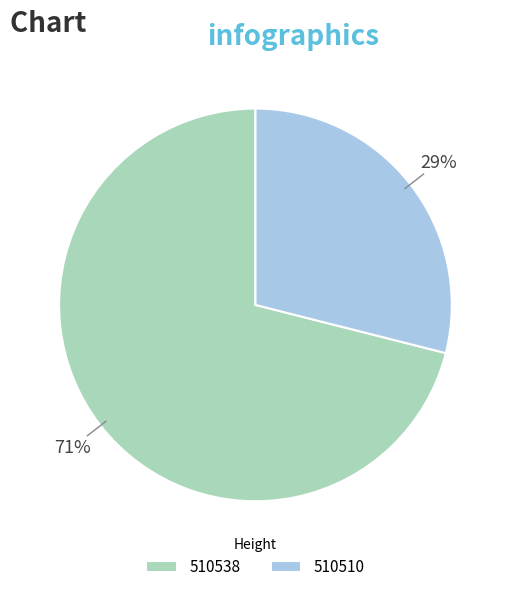

Is 510510 the majority of the pie?

No